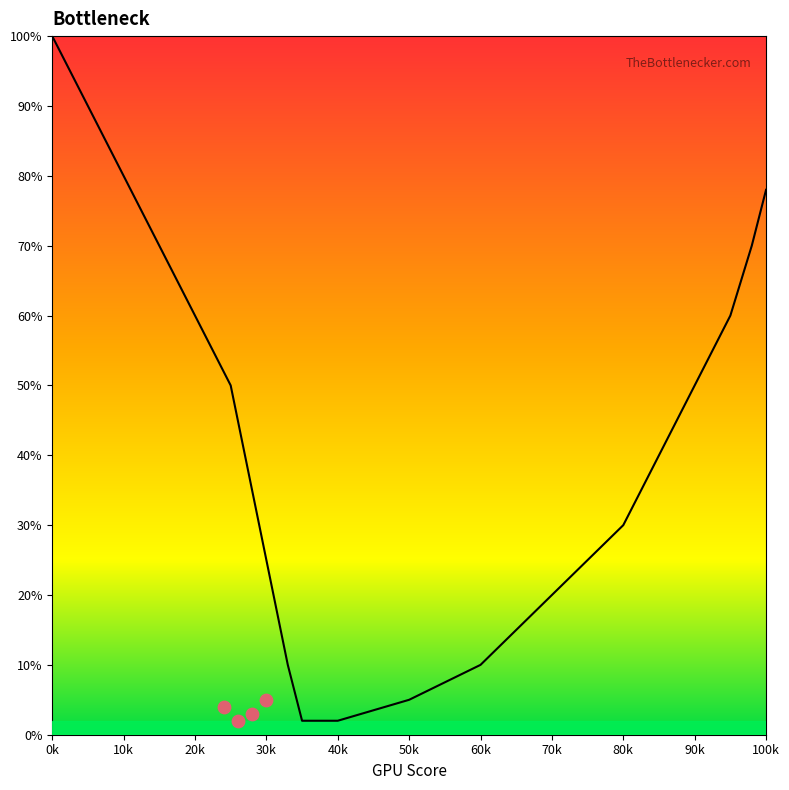

What is the ratio of the value at 15 to the value at 5?

0.8